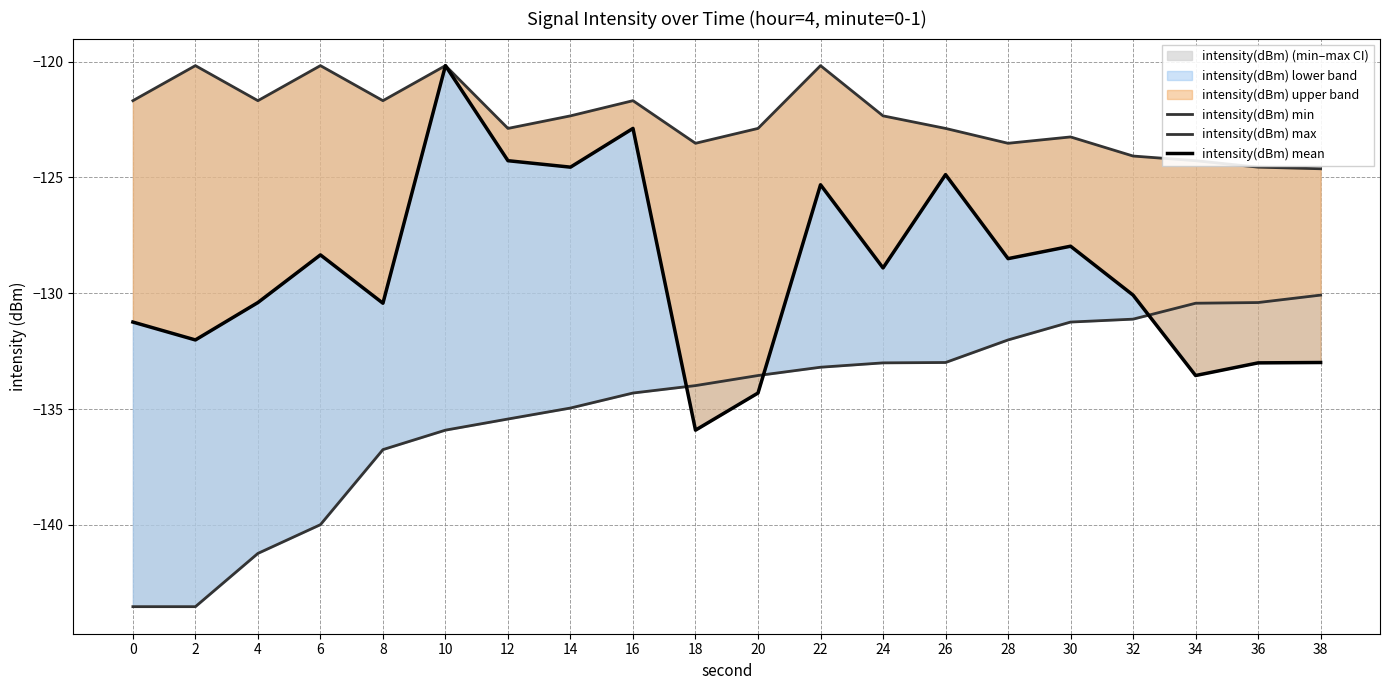

At which category does intensity(dBm) mean reach its first local valley?

2